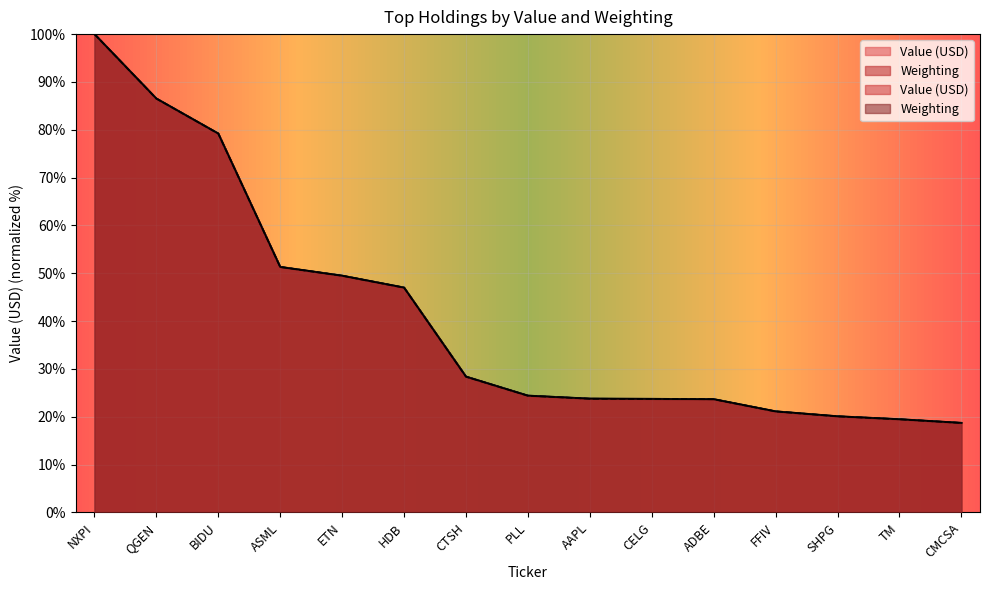

List the series in order of their overall mean, lowest first.

Value (USD), Weighting